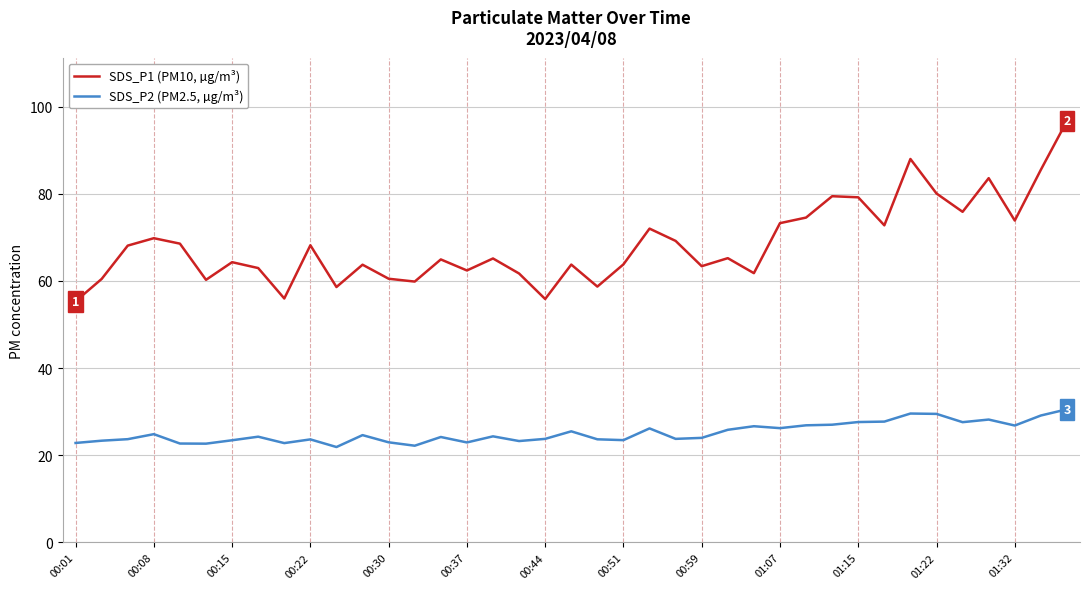

Which series has the widest spread of values?

SDS_P1 (PM10, µg/m³)